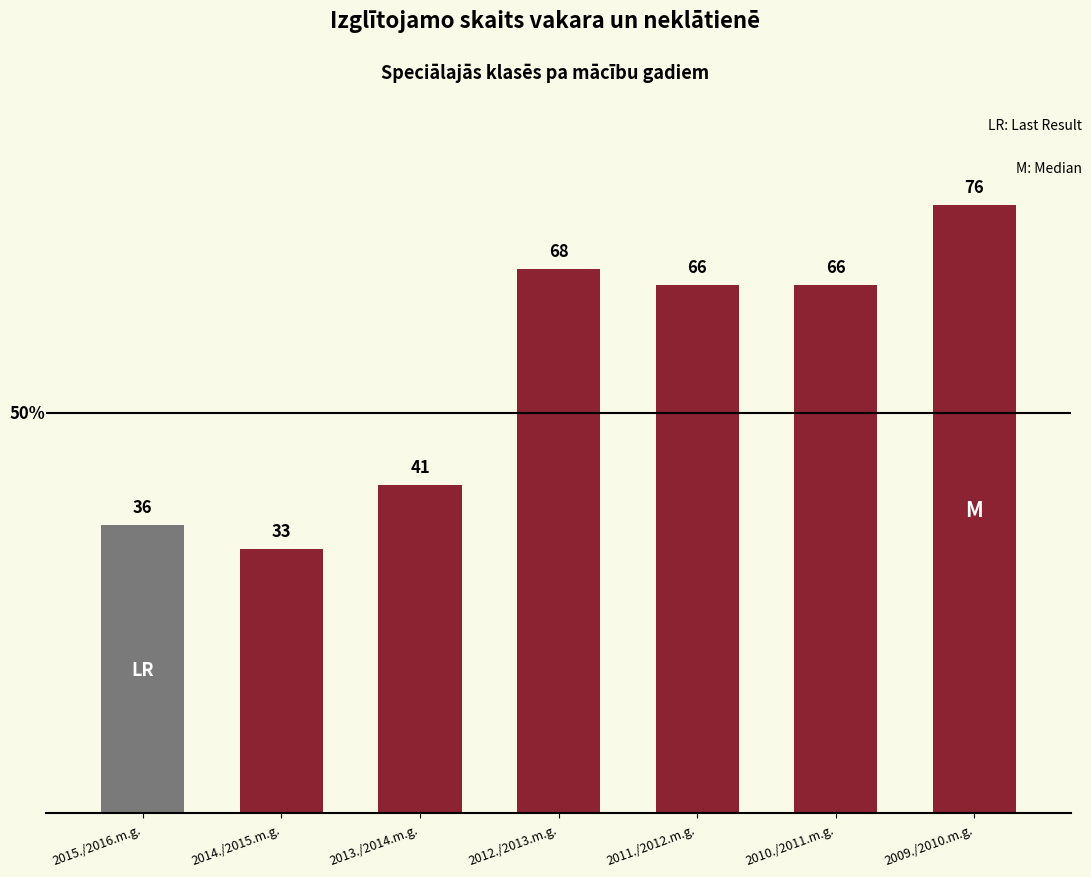

Count the number of data series in this chart.

1